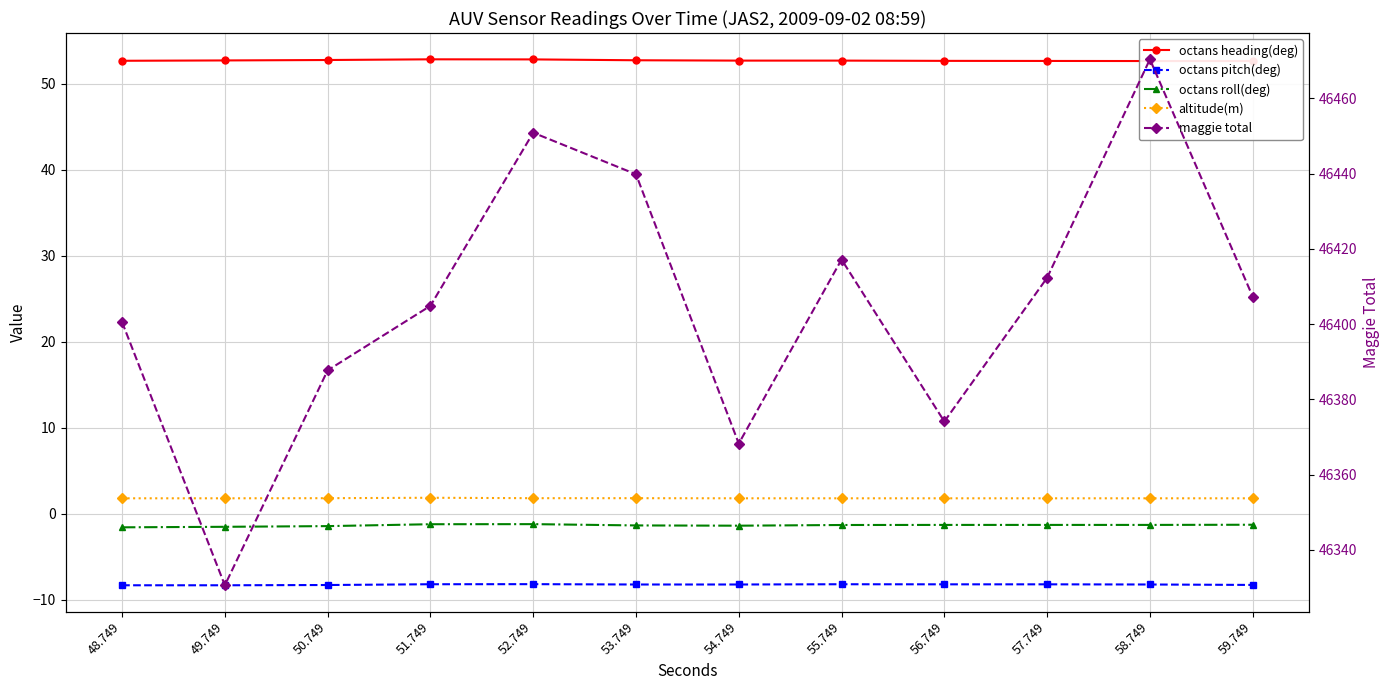

At 50.749, list the series in order from largest to smallest.

maggie total, octans heading(deg), altitude(m), octans roll(deg), octans pitch(deg)